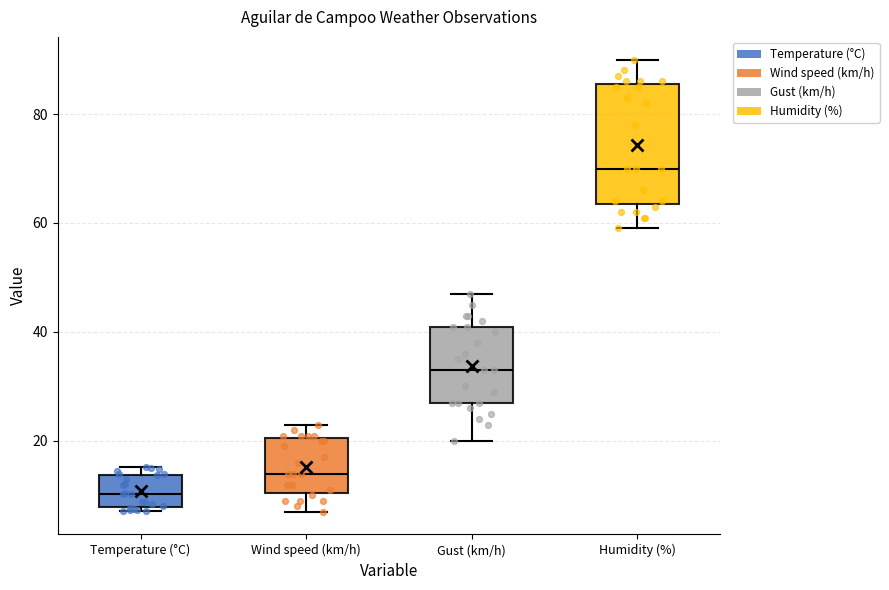

Reading left to right, read every box against the y-axis: the position of its median line, the range the box covers, and the ends of its whiskers. The values are not printed on the chart, so give them approximately, as read against the axis.

Temperature (°C): median 10, box 8 to 14, whiskers 8 (just below the box's lower edge) to 16
Wind speed (km/h): median 14, box 10 to 20, whiskers 8 to 24
Gust (km/h): median 34, box 28 to 42, whiskers 20 to 48
Humidity (%): median 70, box 64 to 86, whiskers 60 to 90